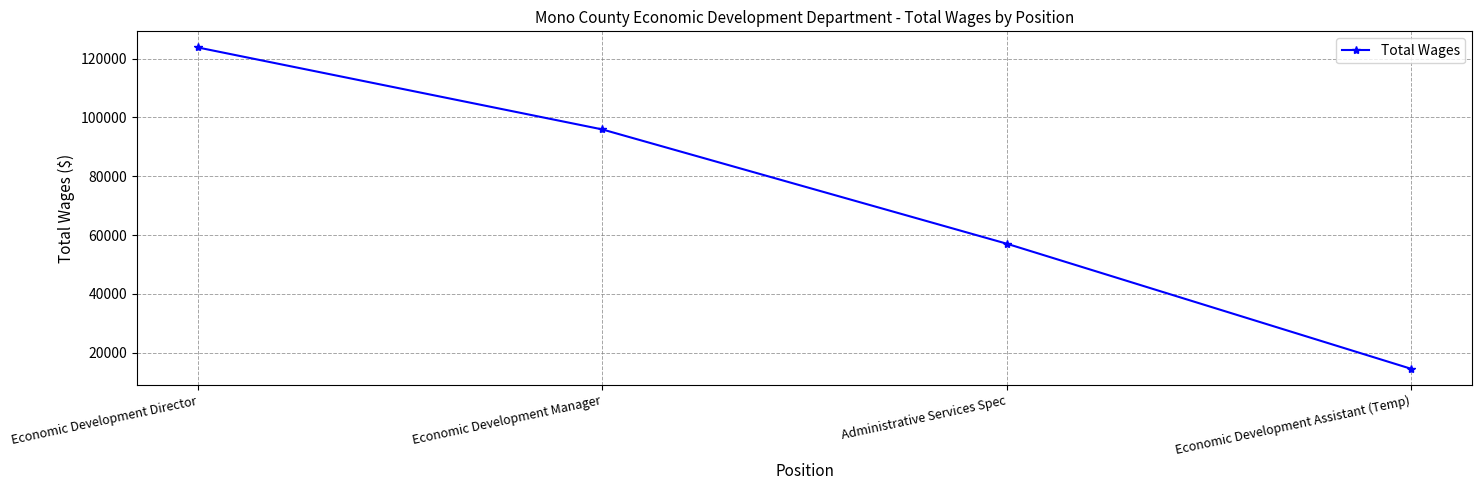

Count the number of categories in the chart.

4